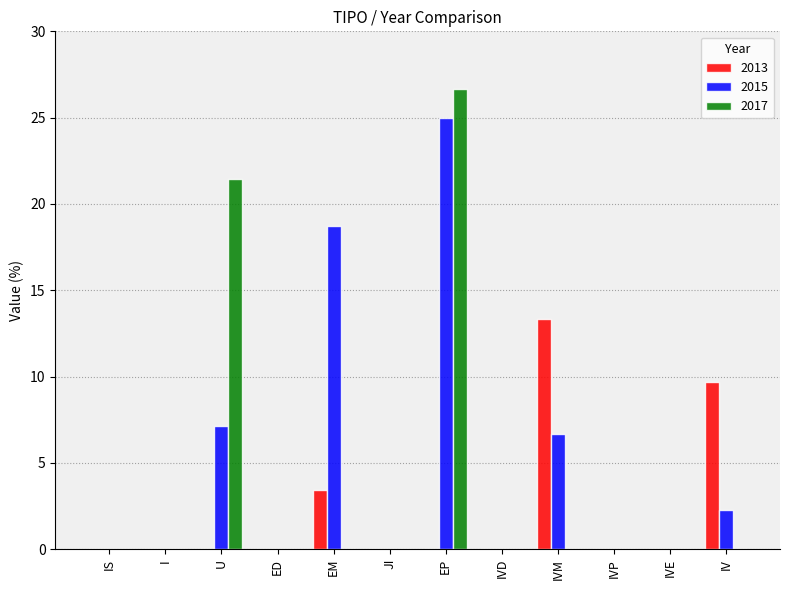

Are the bars horizontal?

No